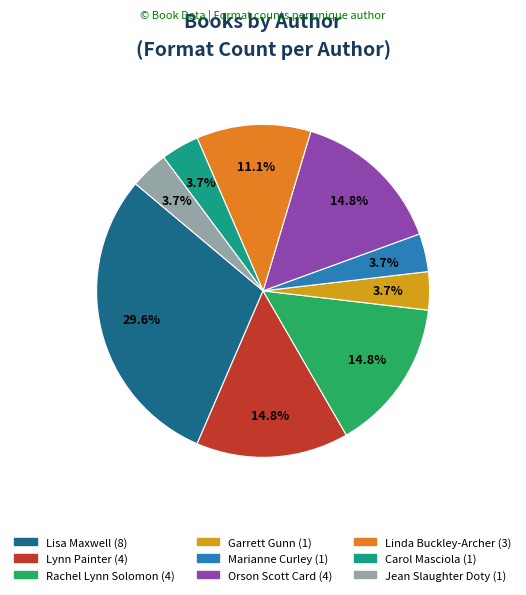

True or false: Lisa Maxwell accounts for 30% of the total.

True